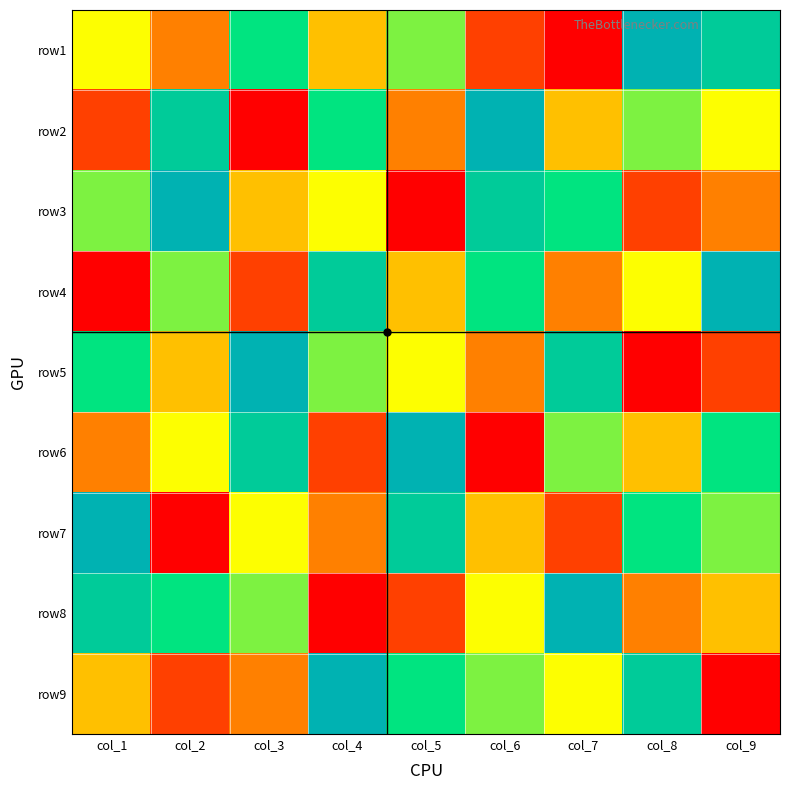

Rank the series by their maximum value, from highest to lowest.

row1, row2, row3, row4, row5, row6, row7, row8, row9